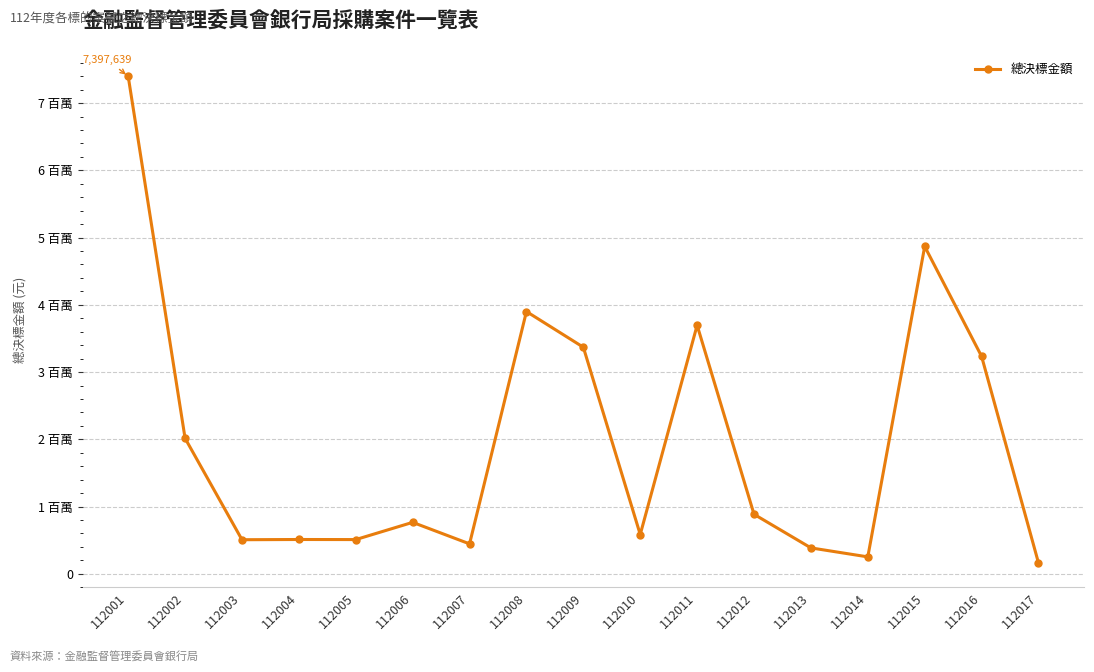

What is the sum of all values?

33482183